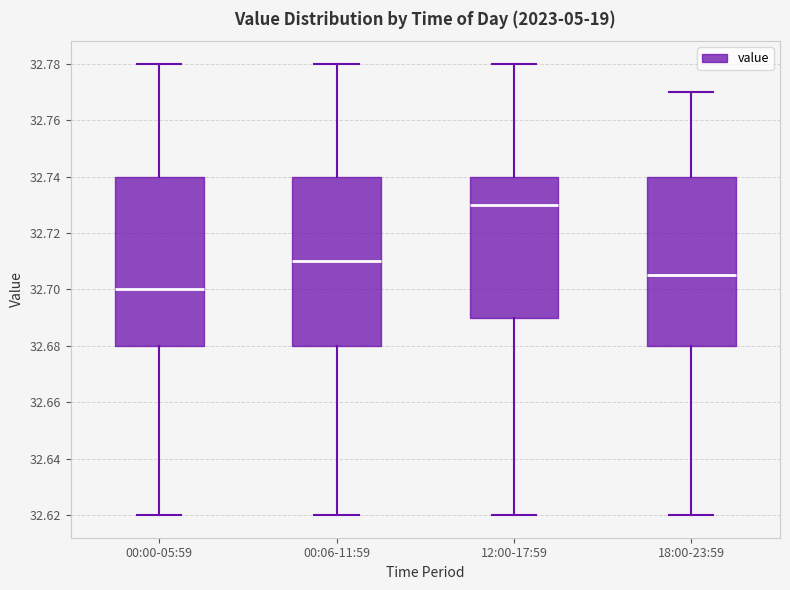

Reading left to right, read every box against the y-axis: the position of its median line, the range the box covers, and the ends of its whiskers. The values are not printed on the chart, so give them approximately, as read against the axis.

00:00-05:59: median 32.700, box 32.680 to 32.740, whiskers 32.620 to 32.780
00:06-11:59: median 32.710, box 32.680 to 32.740, whiskers 32.620 to 32.780
12:00-17:59: median 32.730, box 32.690 to 32.740, whiskers 32.620 to 32.780
18:00-23:59: median 32.706, box 32.680 to 32.740, whiskers 32.620 to 32.770